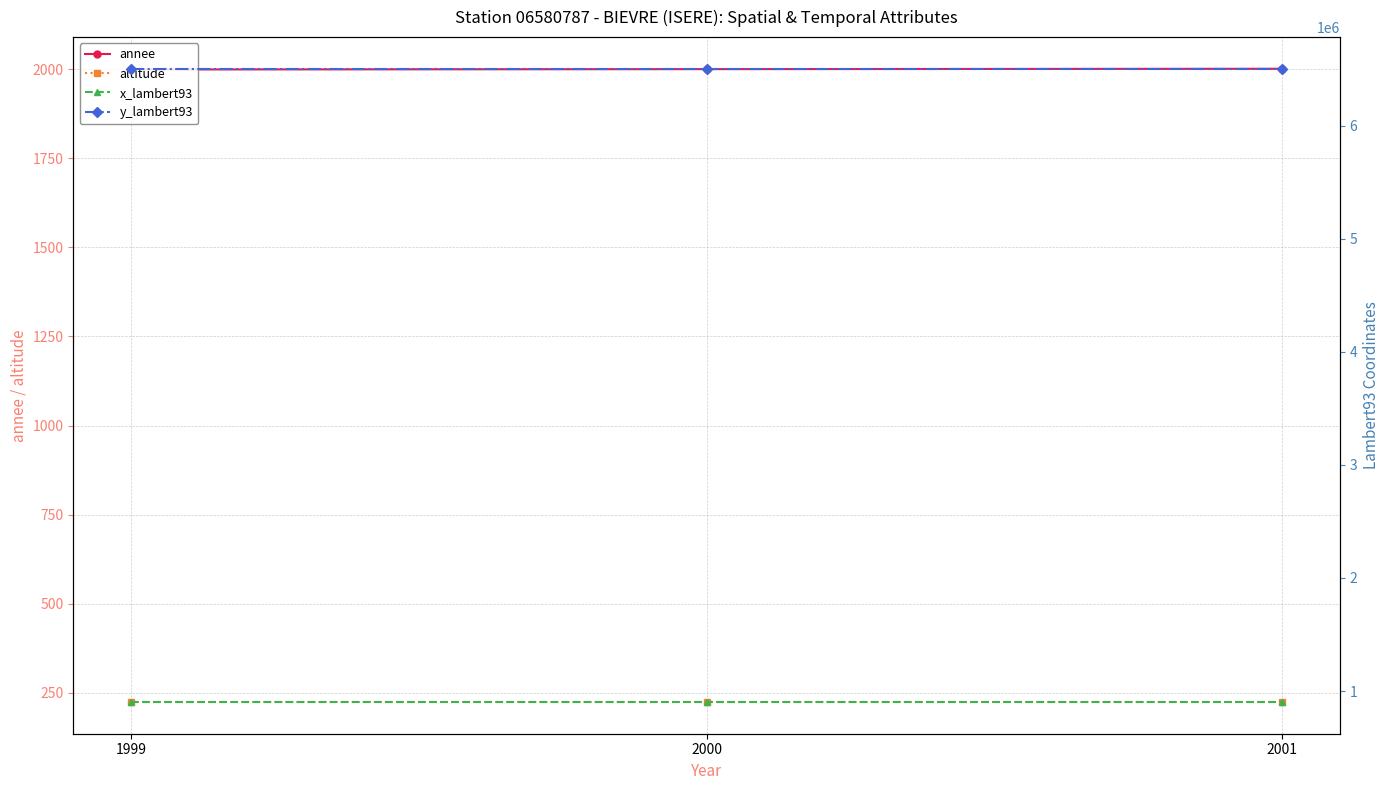

Is it true that y_lambert93 equals 6501924 at 2001?

True